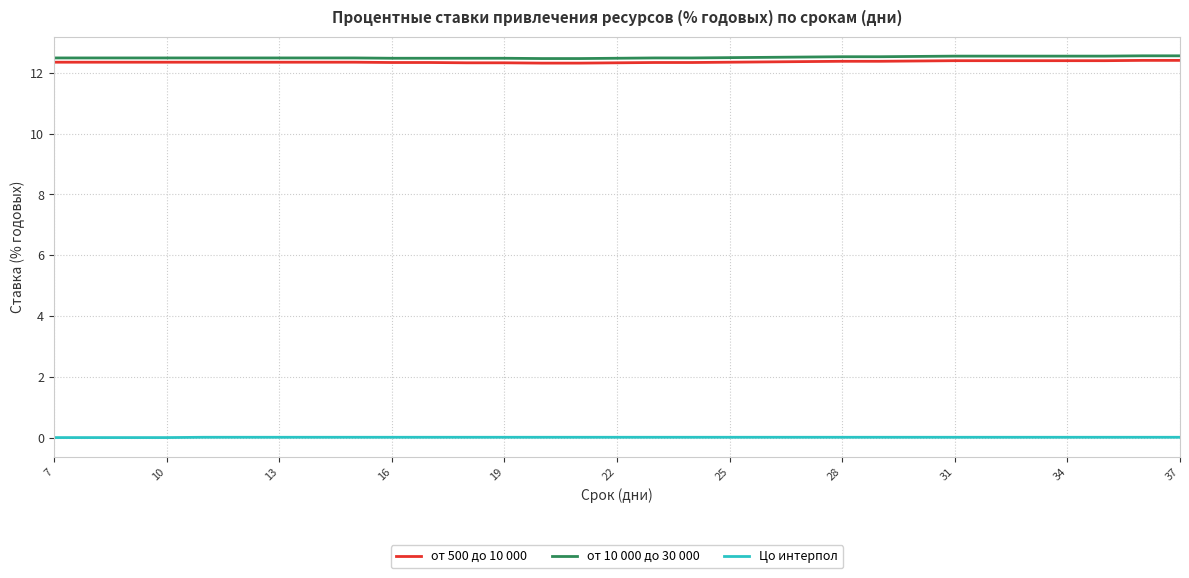

True or false: от 10 000 до 30 000 and от 500 до 10 000 intersect in this chart.

False